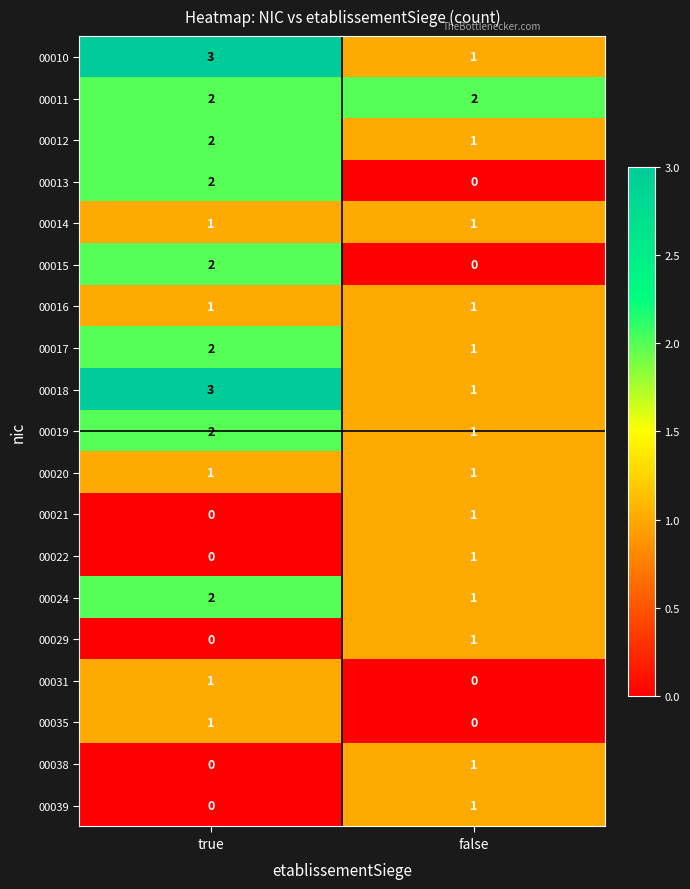

Rank the categories by 00012 value from lowest to highest.

false, true